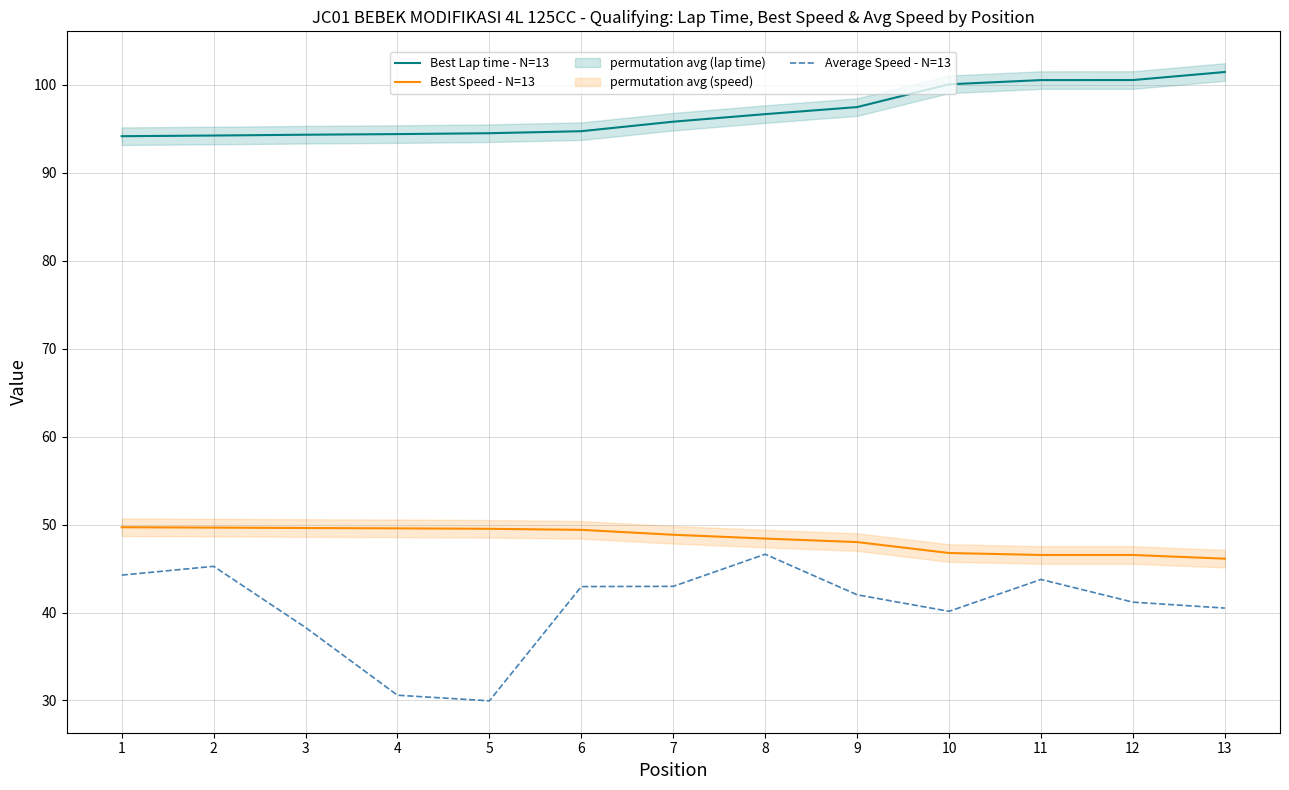

True or false: Best Lap time - N=13 and Best Speed - N=13 cross at least once.

False